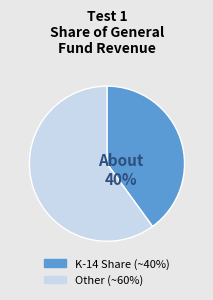

To the nearest percent, what is the difference between the largest and smallest slice percentages?

20%